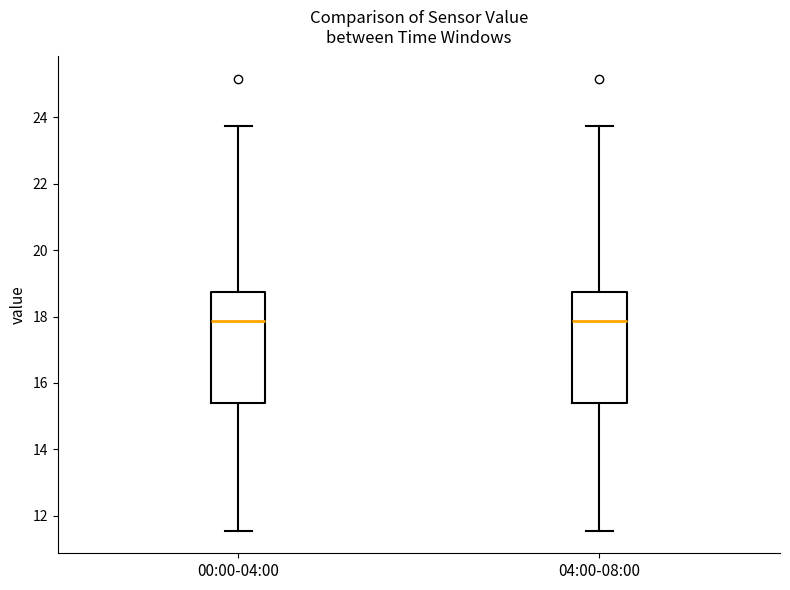

Where does the median line of the box for 04:00-08:00 sit on the y-axis? The values are not printed on the chart, so give them approximately, as read against the axis.

17.8